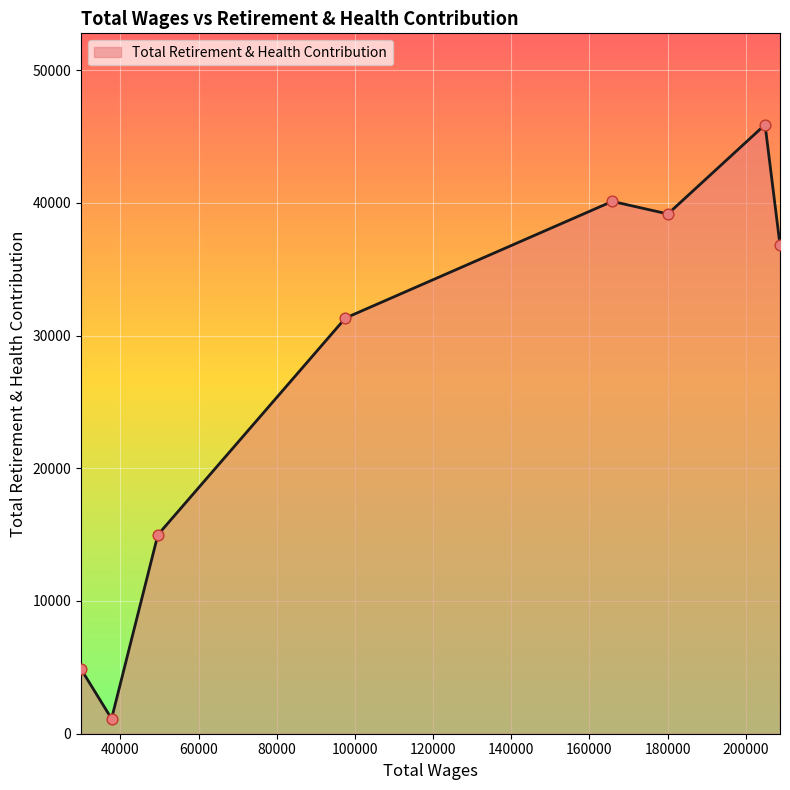

What is the smallest value displayed?

1132